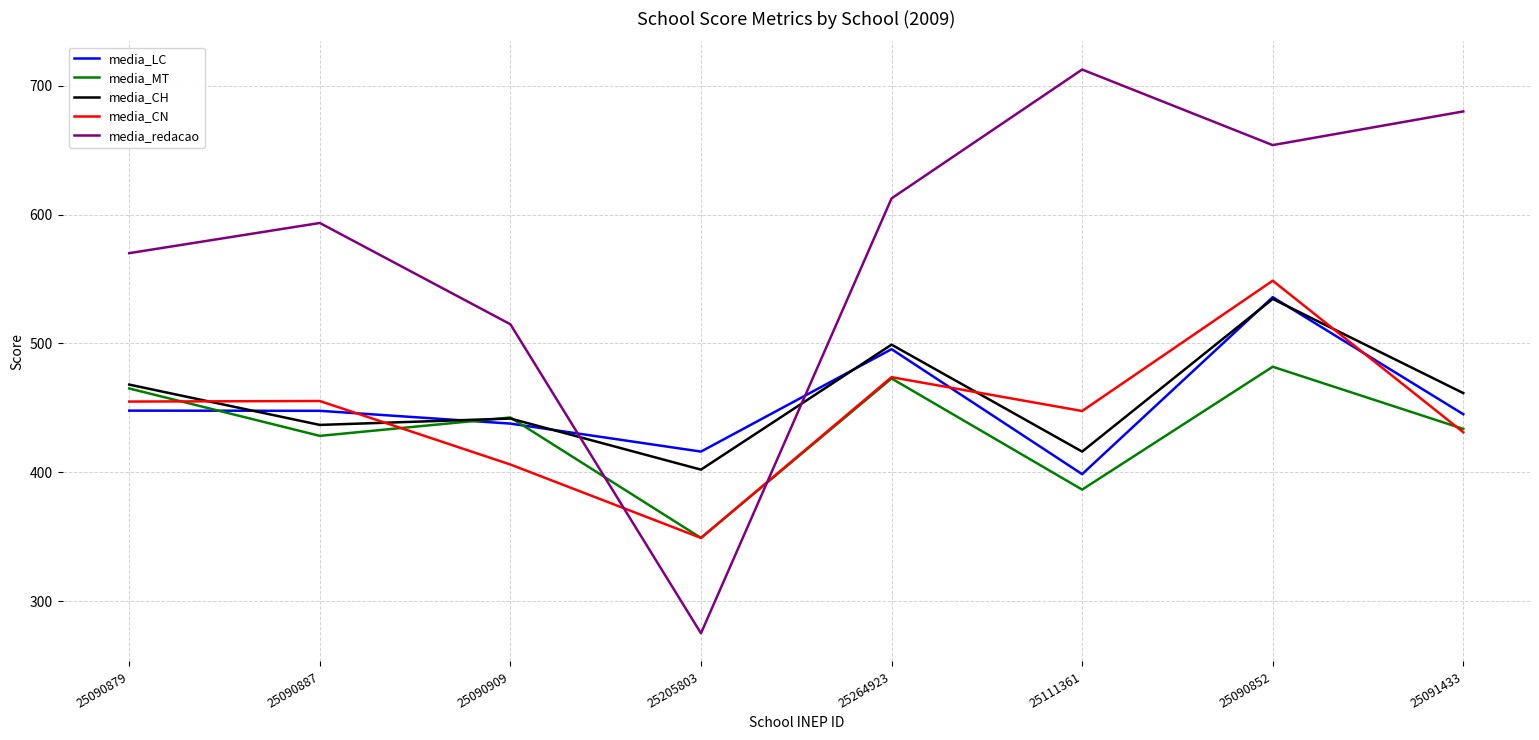

At which label is media_redacao closest to 493?

25090909